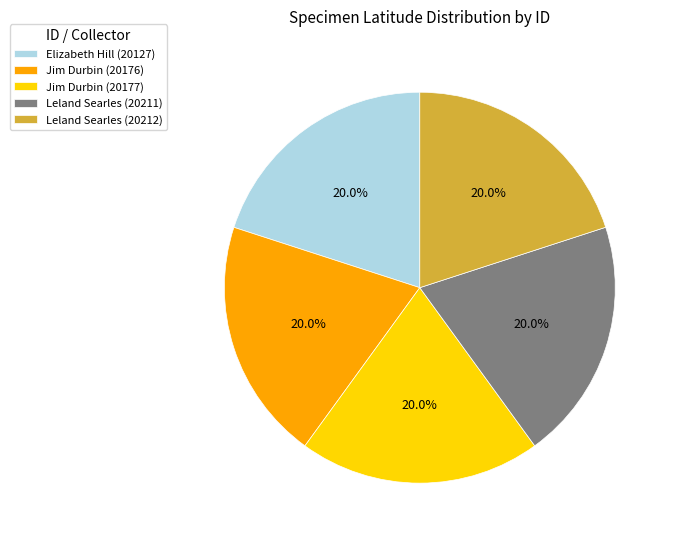

What is the total percentage of Elizabeth Hill (20127) and Leland Searles (20211)?

40.0%